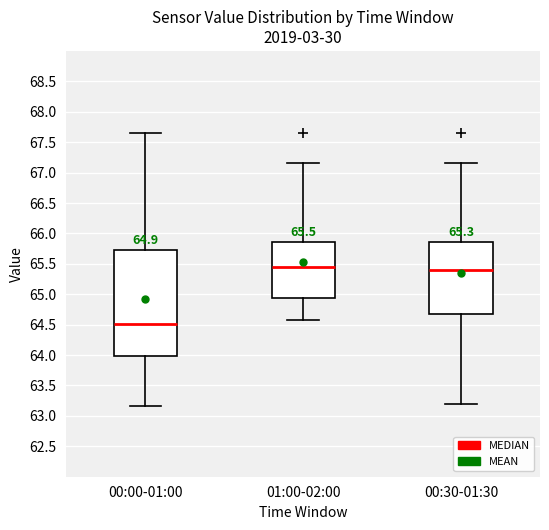

Comparing the boxes themselves (not the whiskers), which one is the tallest?

00:00-01:00